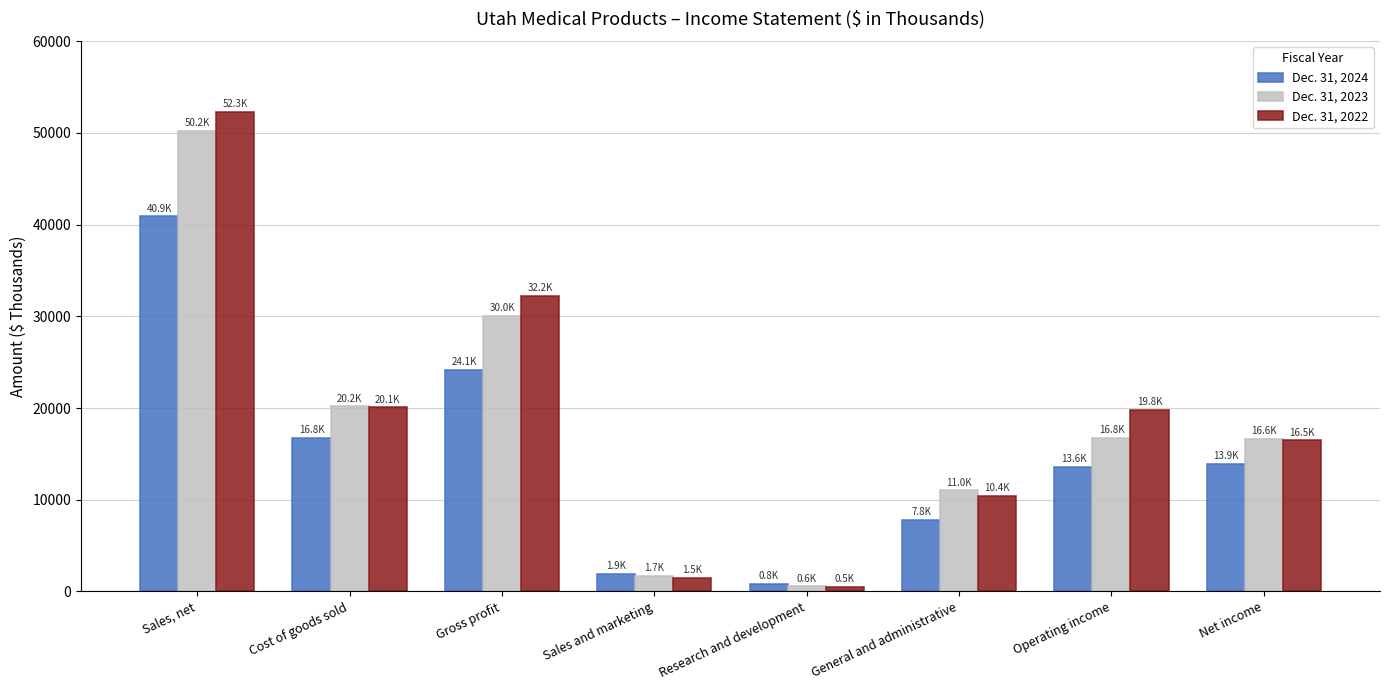

How many series are shown in this chart?

3